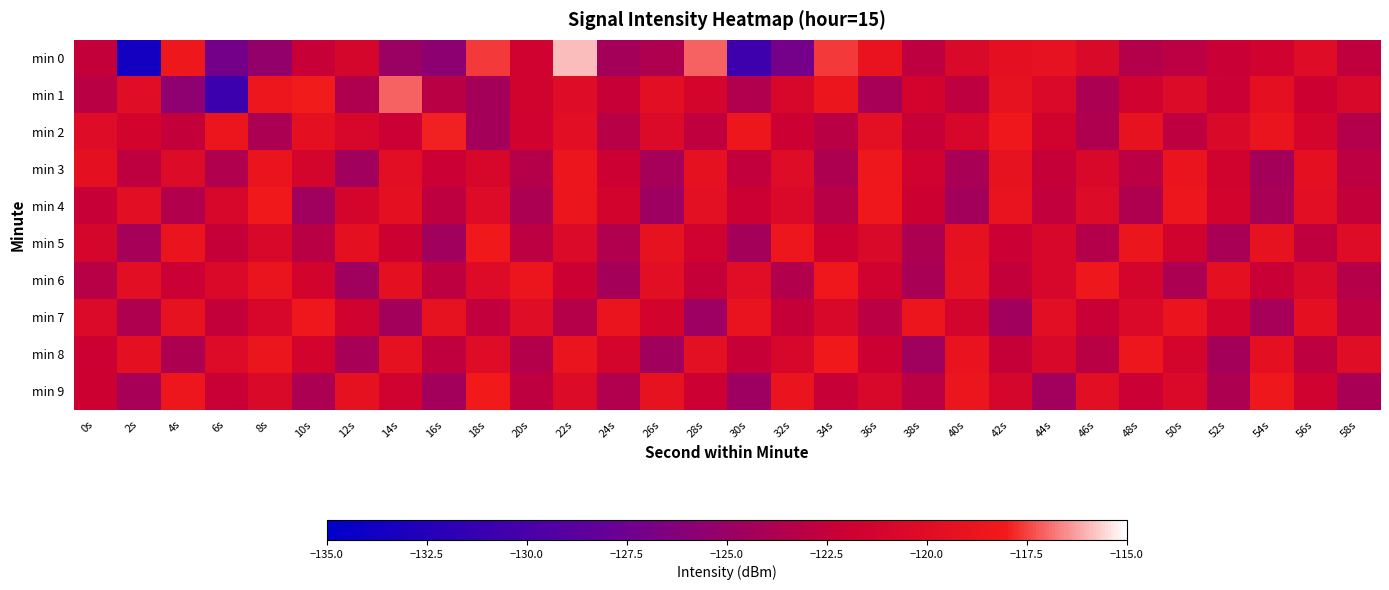

Which series has the largest range (max minus min)?

min 0